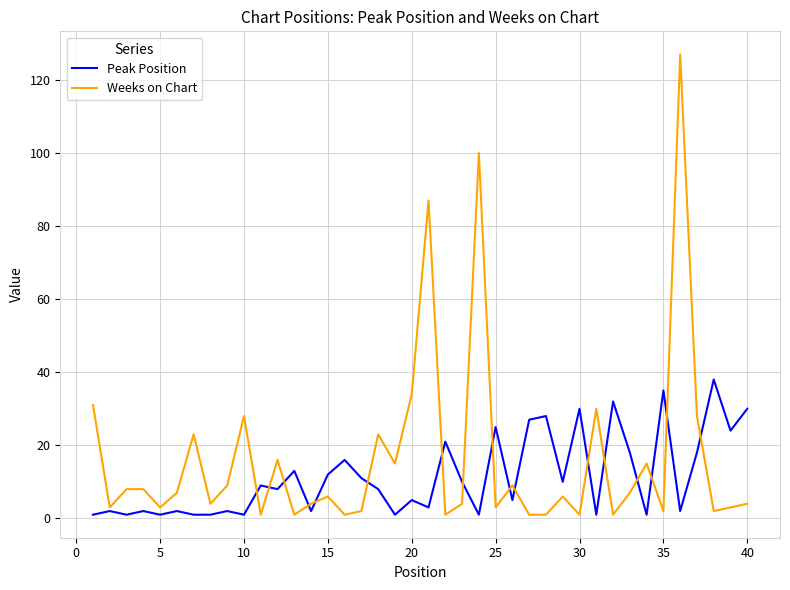

What is the highest value of the Peak Position series?

38